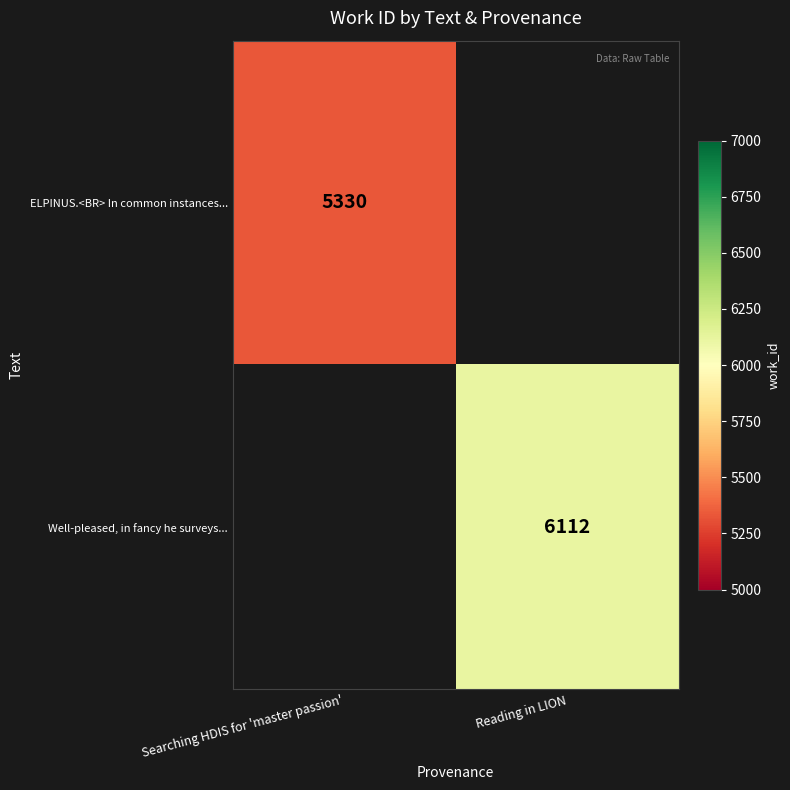

At which category does the chart reach its minimum across all series?

Searching HDIS for 'master passion'